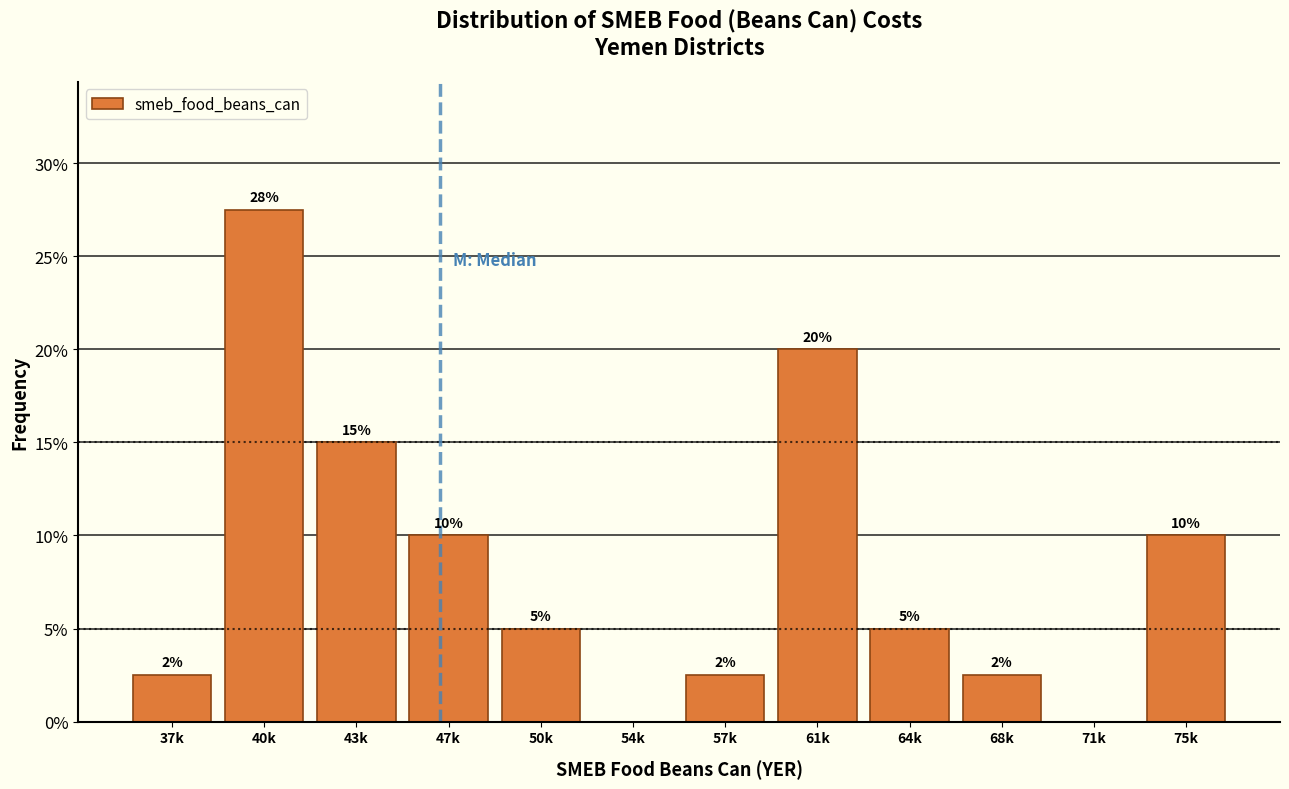

Between 50k and 40k, which is larger?

40k